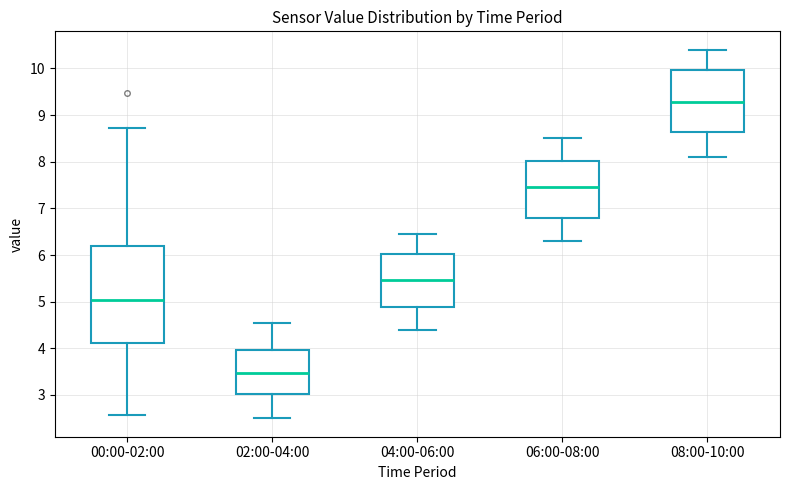

Reading left to right, read every box against the y-axis: the position of its median line, the range the box covers, and the ends of its whiskers. The values are not printed on the chart, so give them approximately, as read against the axis.

00:00-02:00: median 5.0, box 4.1 to 6.2, whiskers 2.6 to 8.7
02:00-04:00: median 3.5, box 3.0 to 4.0, whiskers 2.5 to 4.6
04:00-06:00: median 5.5, box 4.9 to 6.0, whiskers 4.4 to 6.5
06:00-08:00: median 7.5, box 6.8 to 8.0, whiskers 6.3 to 8.5
08:00-10:00: median 9.3, box 8.6 to 10.0, whiskers 8.1 to 10.4